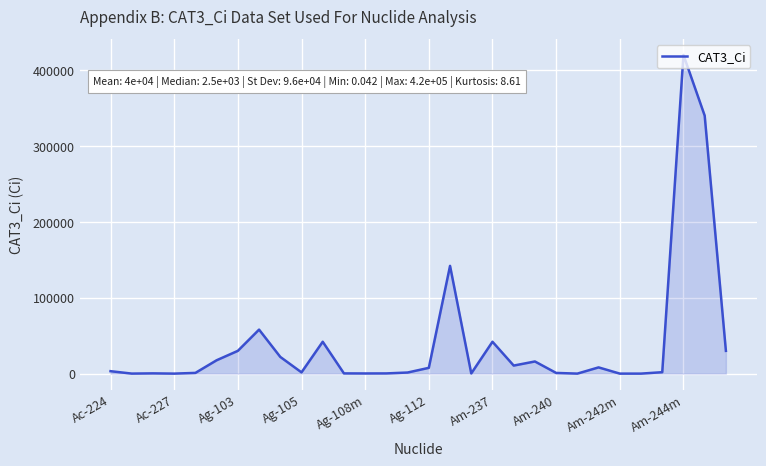

What is the difference between the maximum and minimum values?

420000.0